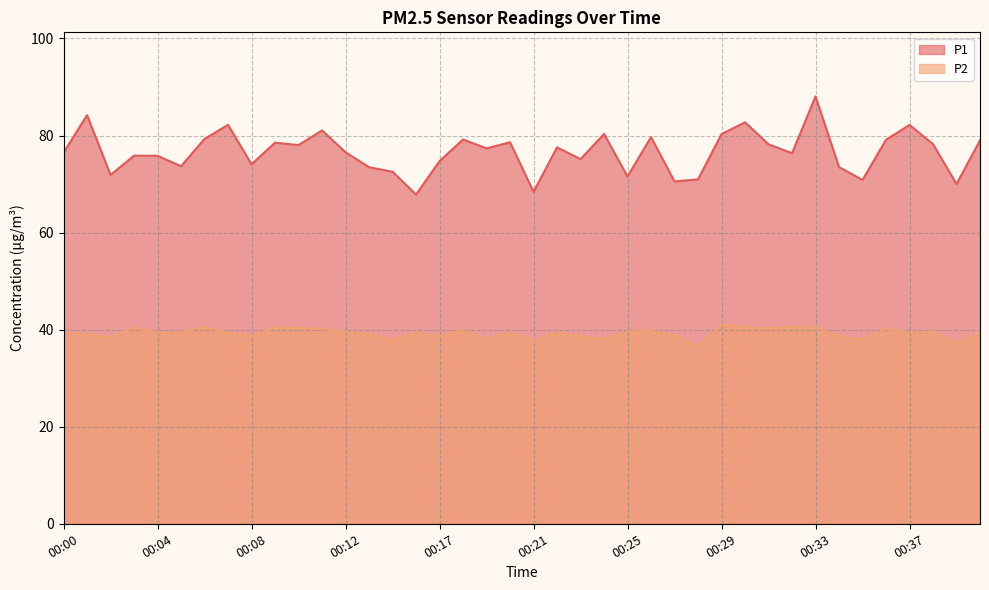

Reading left to right, what are all the values shown in this chart?

P1: 00:00=76.5	00:01=84.2	00:02=71.9	00:03=75.8	00:04=75.8	00:05=73.7	00:06=79.3	00:07=82.2	00:08=74.1	00:09=78.5	00:10=78.0	00:11=81.0	00:12=76.5	00:13=73.5	00:14=72.5	00:16=67.8	00:17=74.7	00:18=79.2	00:19=77.3	00:20=78.6	00:21=68.4	00:22=77.5	00:23=75.1	00:24=80.3	00:25=71.6	00:26=79.7	00:27=70.5	00:28=71.0	00:29=80.3	00:30=82.7	00:31=78.2	00:32=76.3	00:33=88.0	00:34=73.5	00:35=70.8	00:36=79.1	00:37=82.2	00:38=78.2	00:39=70.0	00:40=79.0
P2: 00:00=39.5	00:01=38.9	00:02=38.4	00:03=40.4	00:04=39.4	00:05=39.5	00:06=40.5	00:07=39.4	00:08=38.6	00:09=40.5	00:10=40.4	00:11=40.1	00:12=39.5	00:13=39.1	00:14=37.9	00:16=39.3	00:17=38.6	00:18=39.8	00:19=38.1	00:20=39.4	00:21=37.7	00:22=39.4	00:23=38.6	00:24=38.0	00:25=39.6	00:26=39.7	00:27=38.8	00:28=36.5	00:29=41.0	00:30=40.5	00:31=40.3	00:32=40.5	00:33=40.5	00:34=38.6	00:35=38.0	00:36=40.2	00:37=39.4	00:38=39.6	00:39=37.3	00:40=39.1